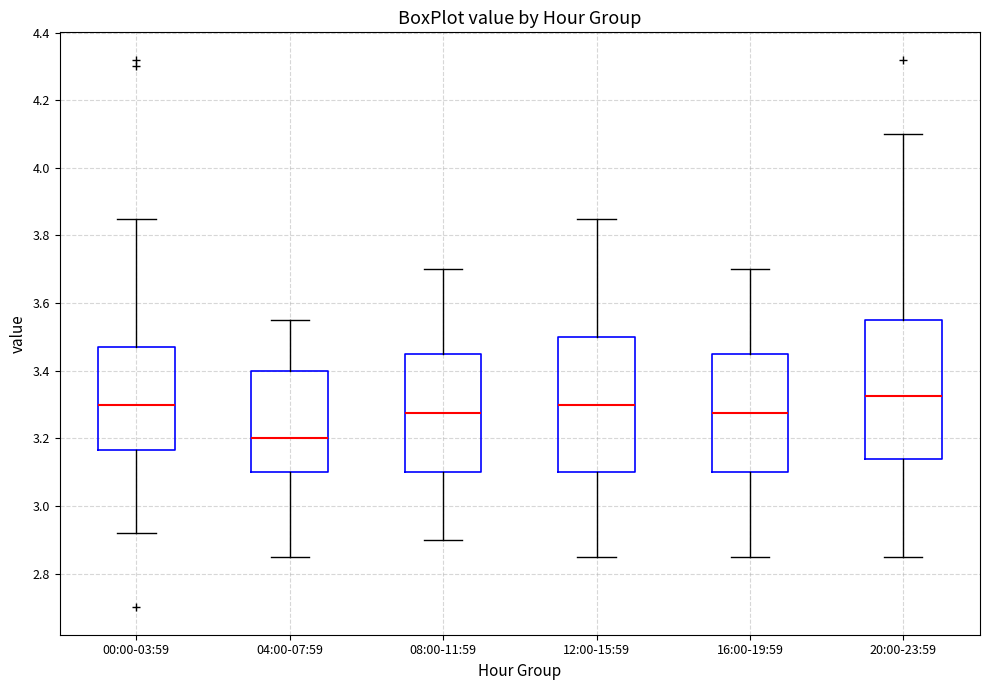

Which box has the highest median line?

20:00-23:59